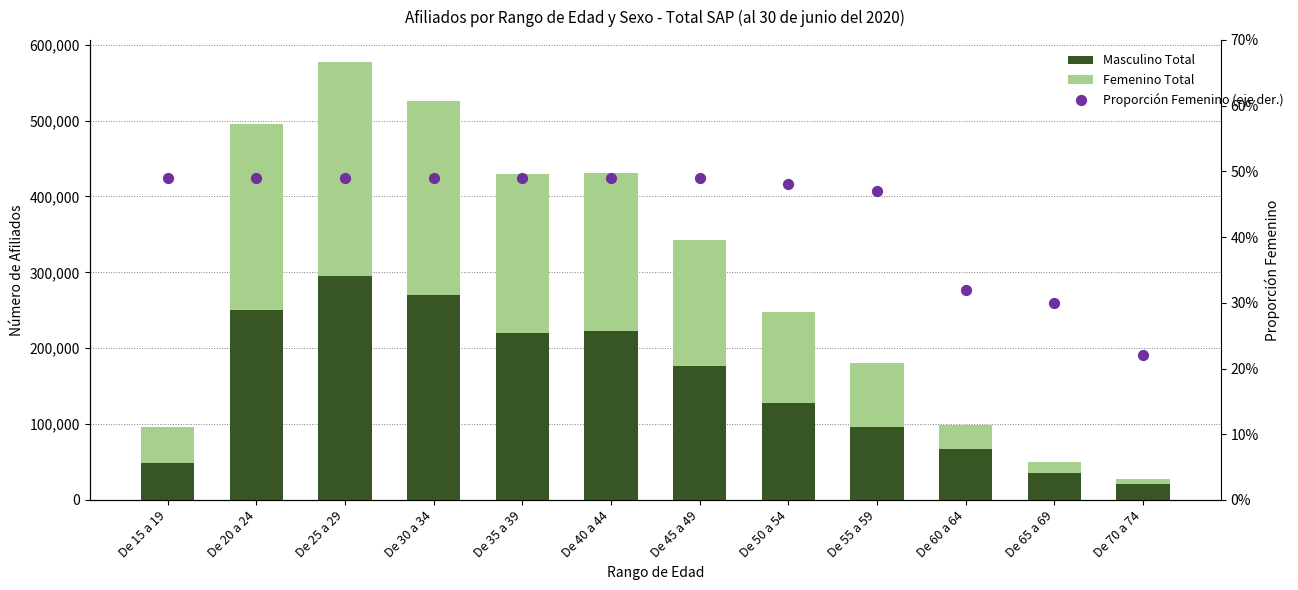

Which series contains the highest Y value?

Masculino Total